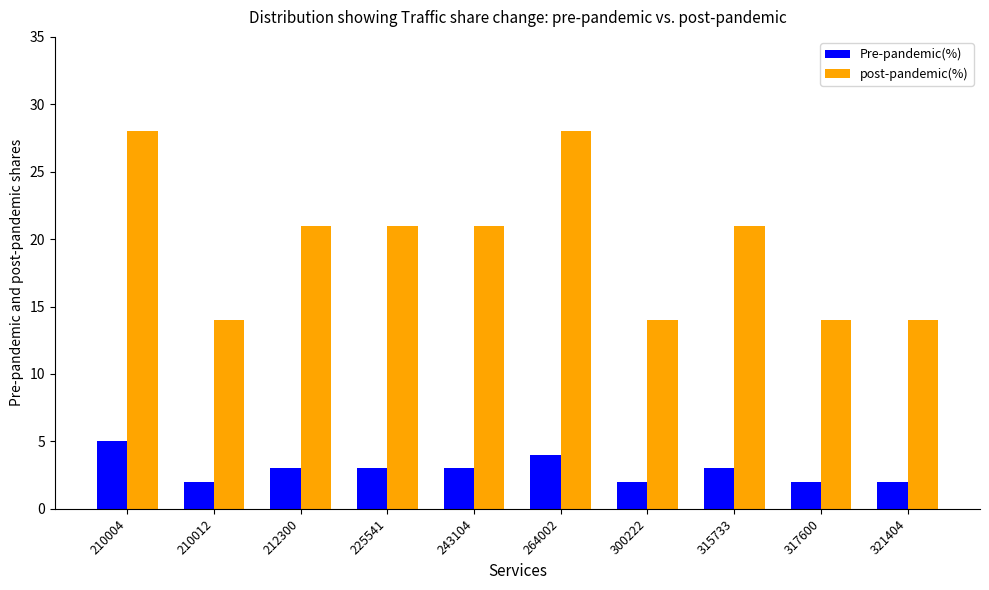

Which category has the highest value in the Pre-pandemic(%) series?

210004